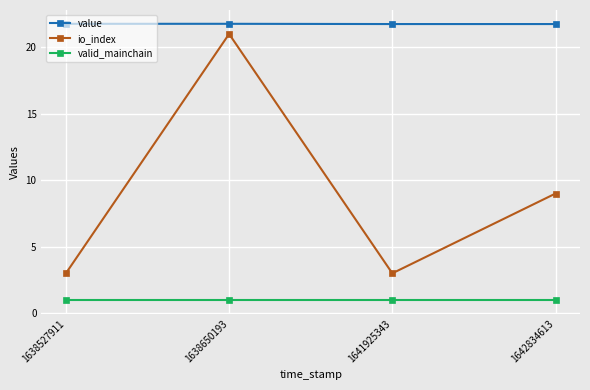

What is the smallest value displayed?

1.0